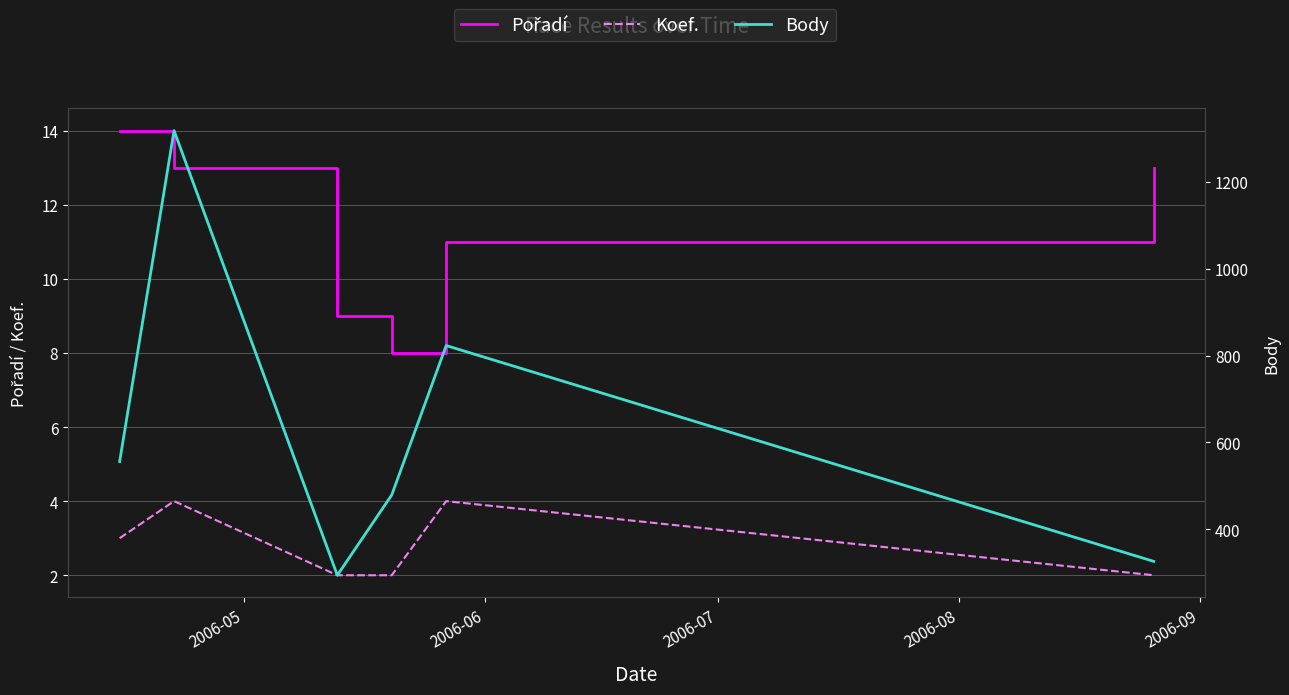

Between 2006-08 and 2006-06, which is larger?

2006-06